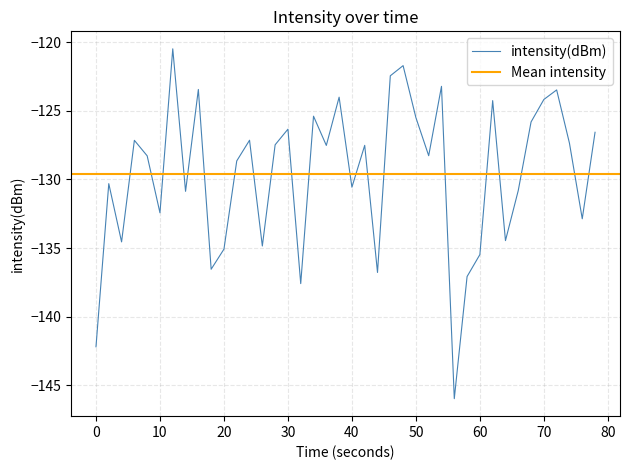

What is the lowest value of the intensity(dBm) series?

-146.0